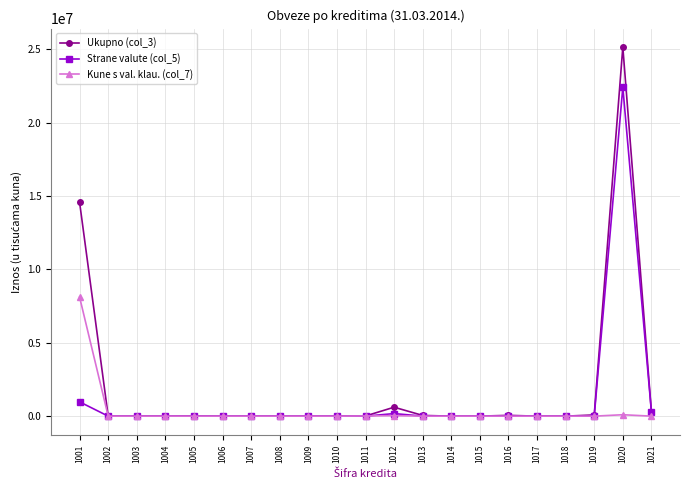

The value of Strane valute (col_5) at 1001 is 972580. True or false?

True